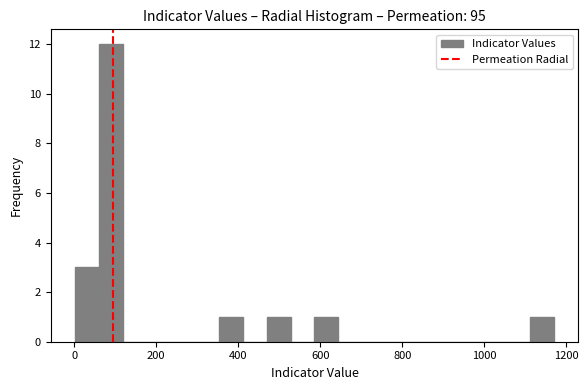

Read against the x-axis, roughly where is the centre of the tallest bar?

80